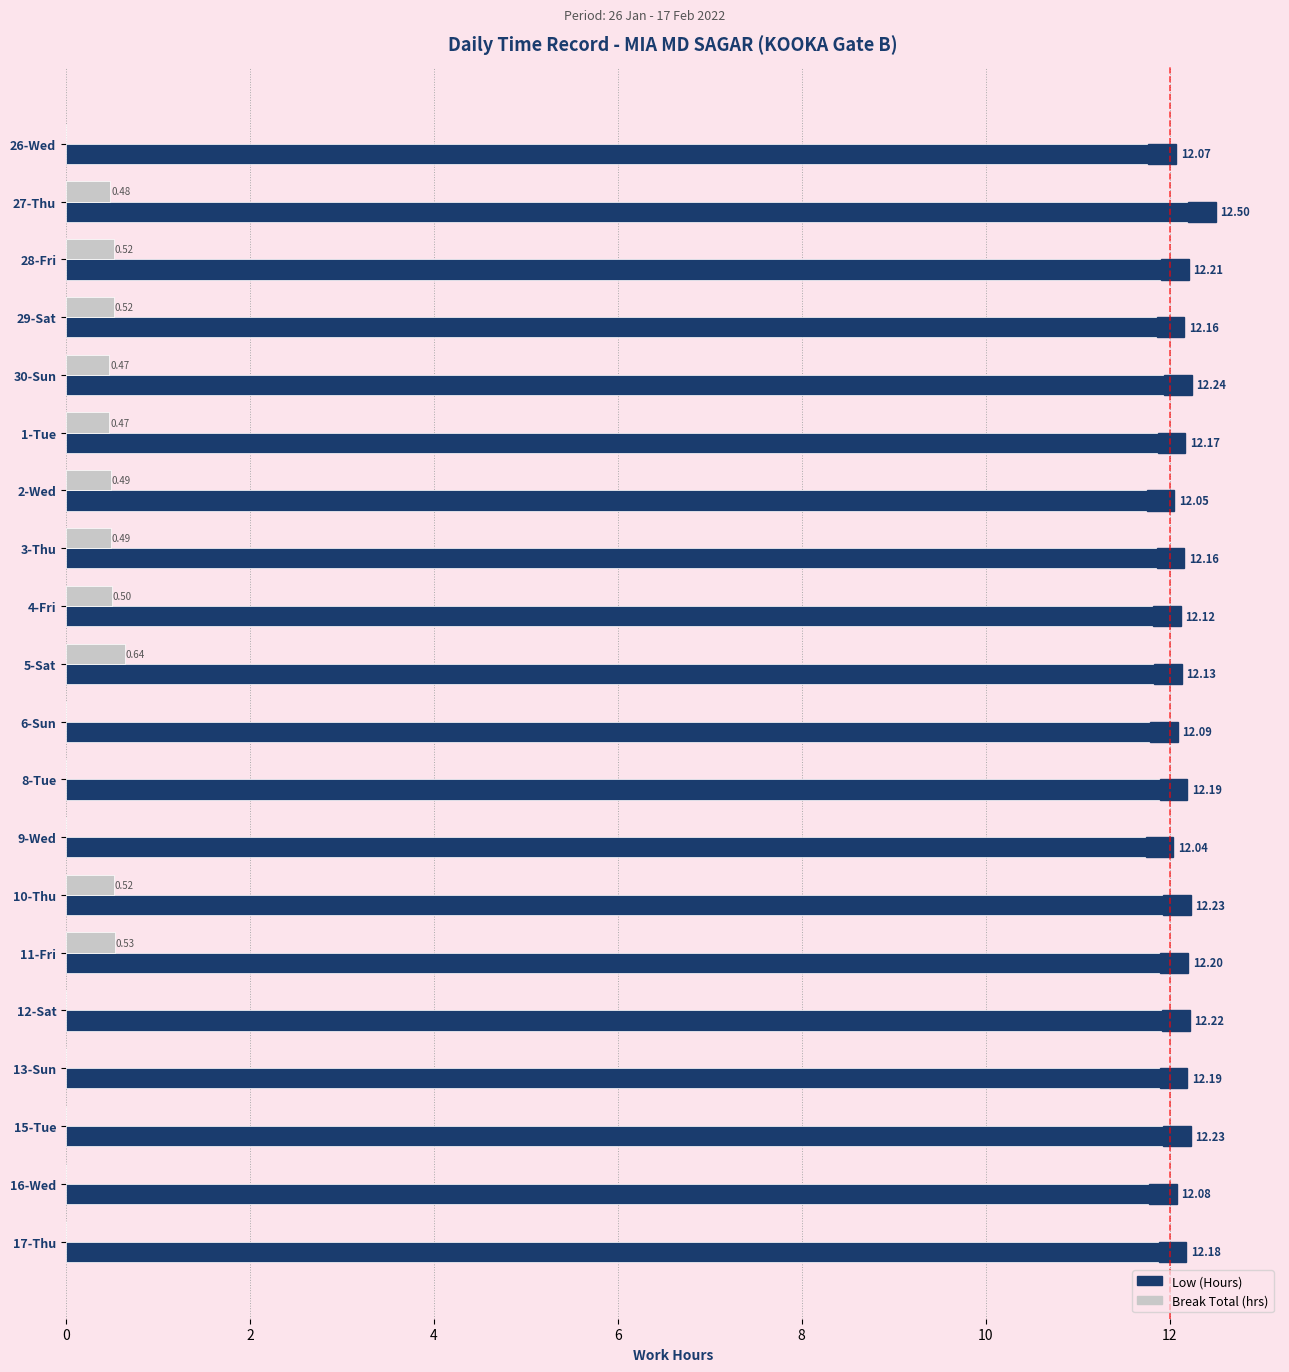

The Break Total (hrs) series shows 0.5 at 28-Fri. True or false?

True